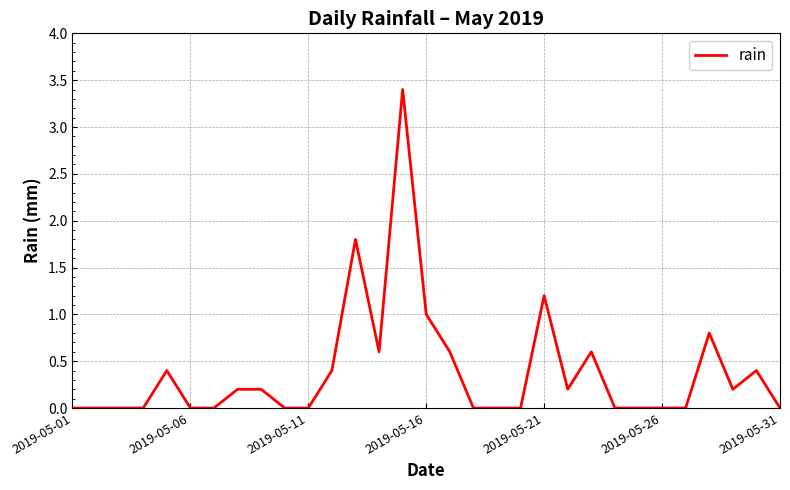

How many categories are shown in the chart?

31